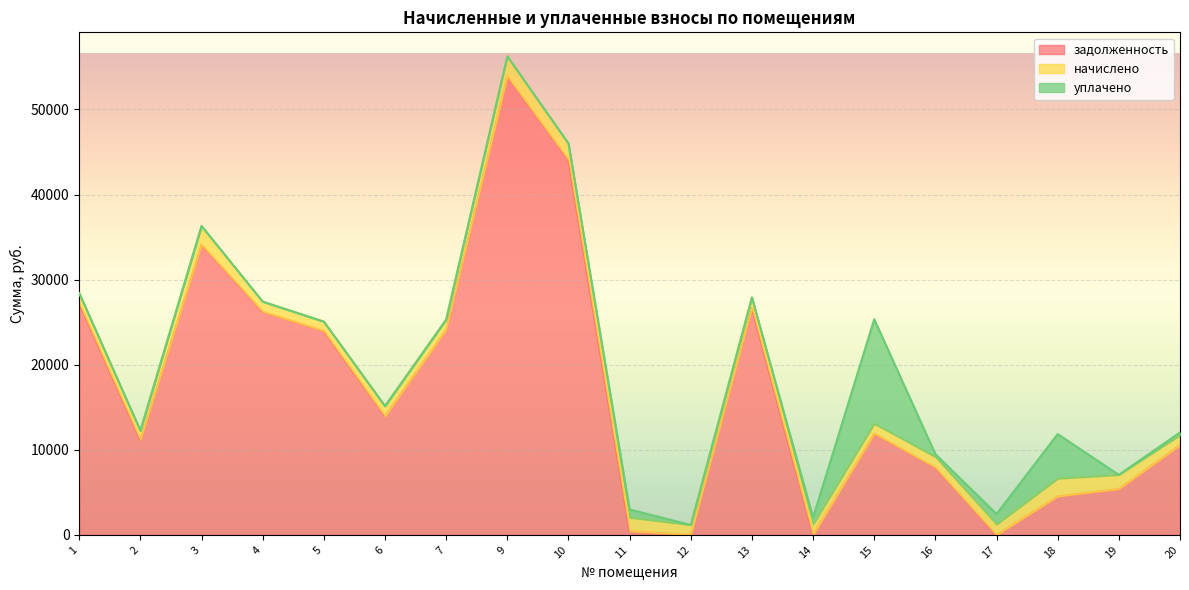

What are all the series names shown in the legend?

задолженность, начислено, уплачено